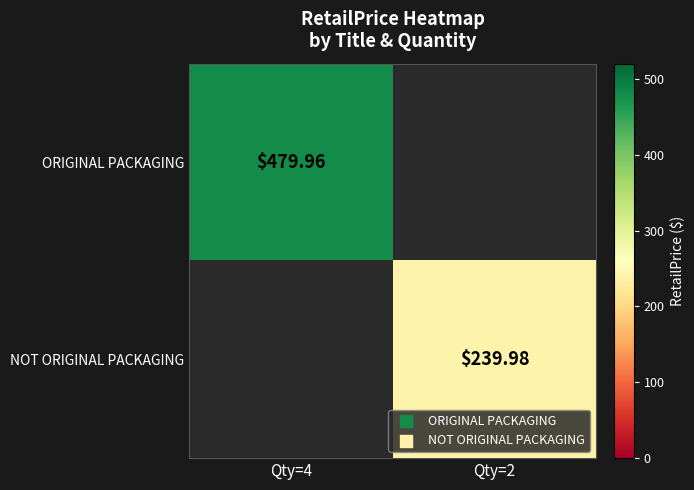

At which category is the sum across all series the highest?

Qty=4